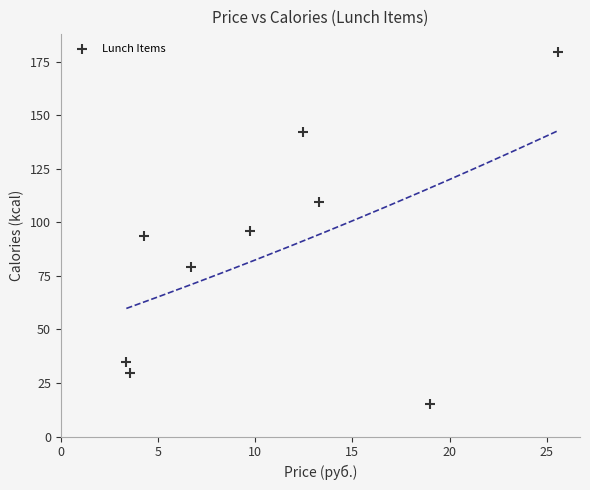

What is the range of X values (max minus min)?

22.2